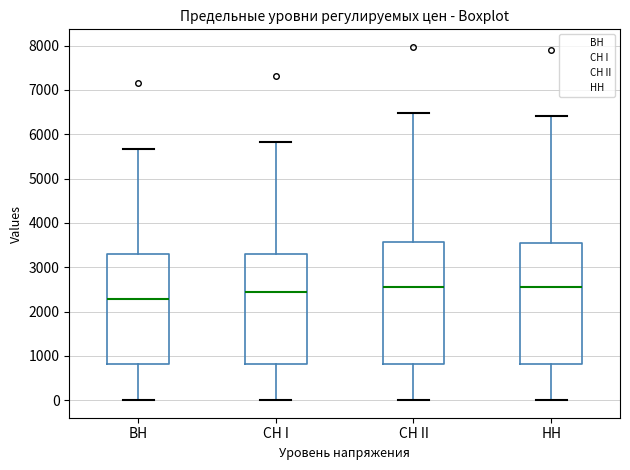

Reading left to right, transcribe this box plot: for each box, give where its median line is, the range the box spans, and where its two whiskers end, as read against the y-axis. The values are not printed on the chart, so give them approximately, as read against the axis.

ВН: median 2300, box 800 to 3300, whiskers 0 to 5700
СН I: median 2400, box 800 to 3300, whiskers 0 to 5800
СН II: median 2600, box 800 to 3600, whiskers 0 to 6500
НН: median 2600, box 800 to 3500, whiskers 0 to 6400